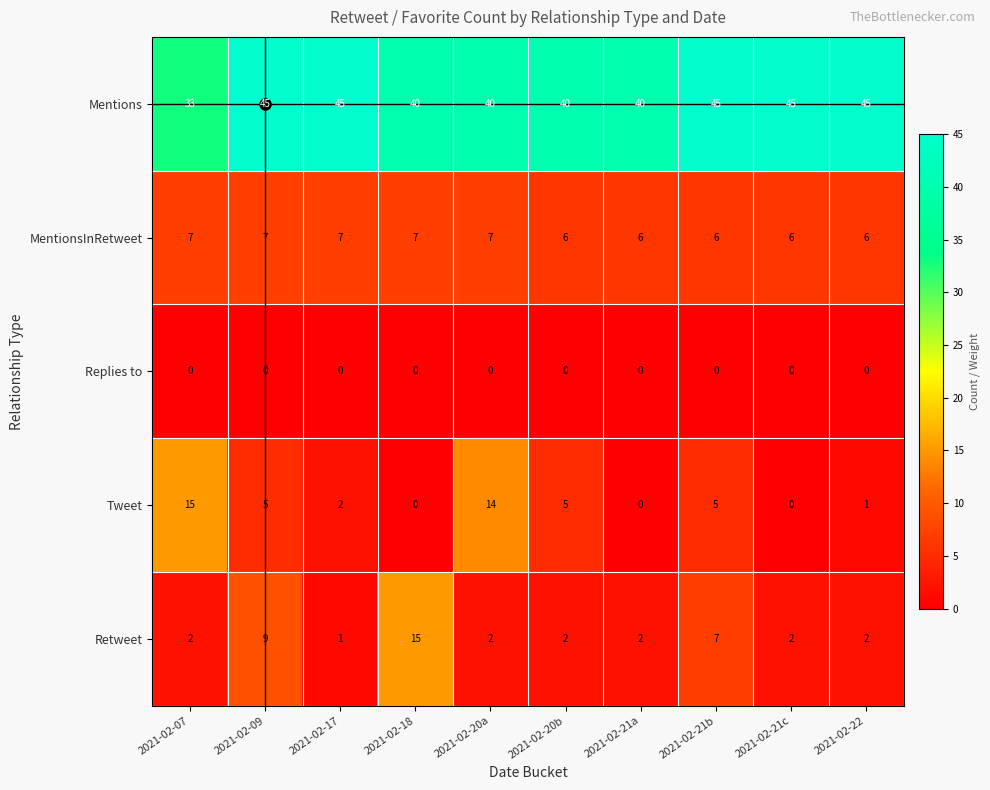

Count the Mentions values in the range 40 to 45.

9